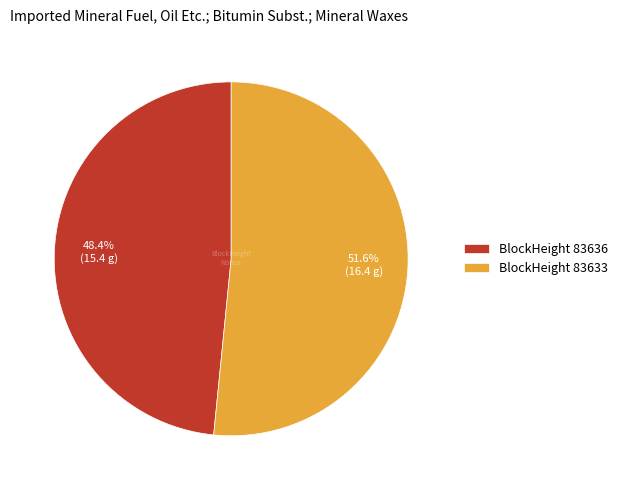

What portion of the pie excludes BlockHeight 83633?

48.4%